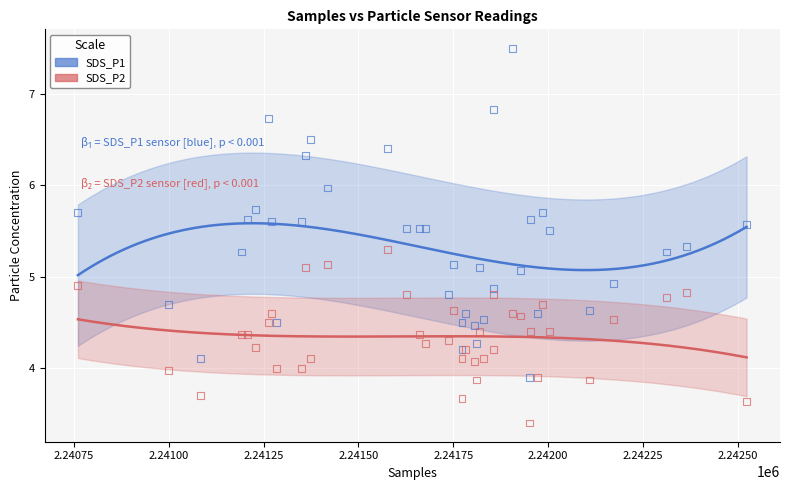

Which series has the largest Y range (max minus min)?

SDS_P1